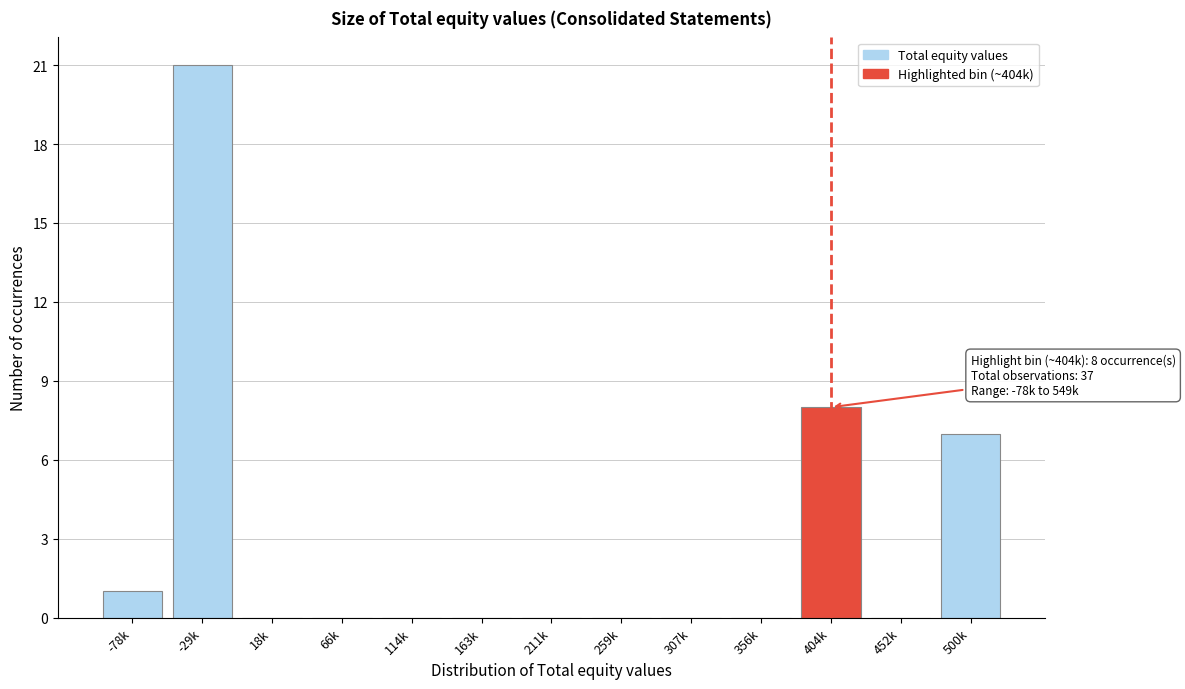

Reading left to right, extract all data points from this chart.

-78k=1	-29k=21	18k=0	66k=0	114k=0	163k=0	211k=0	259k=0	307k=0	356k=0	404k=8	452k=0	500k=7